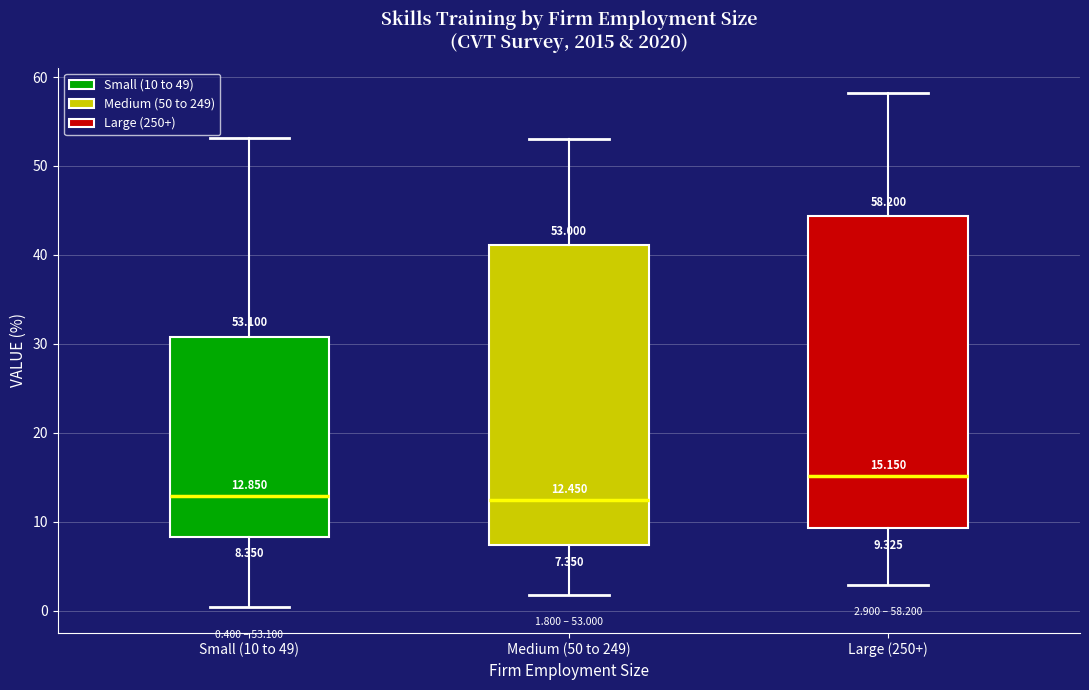

Comparing the boxes themselves (not the whiskers), which one is the tallest?

Large (250+)